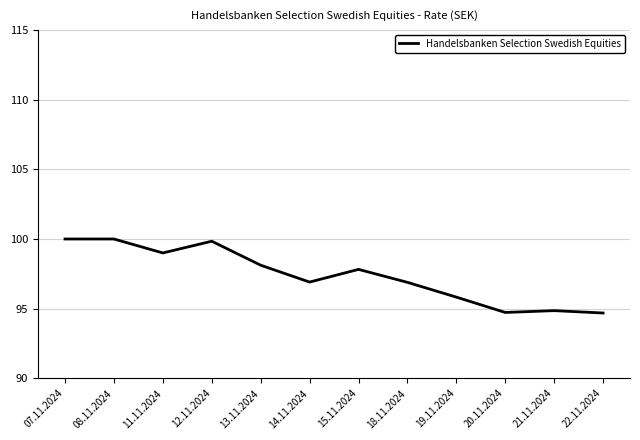

Reading right to left, extract all data points from this chart.

22.11.2024=94.7	21.11.2024=94.9	20.11.2024=94.7	19.11.2024=95.8	18.11.2024=96.9	15.11.2024=97.8	14.11.2024=96.9	13.11.2024=98.1	12.11.2024=99.8	11.11.2024=99.0	08.11.2024=100.0	07.11.2024=100.0